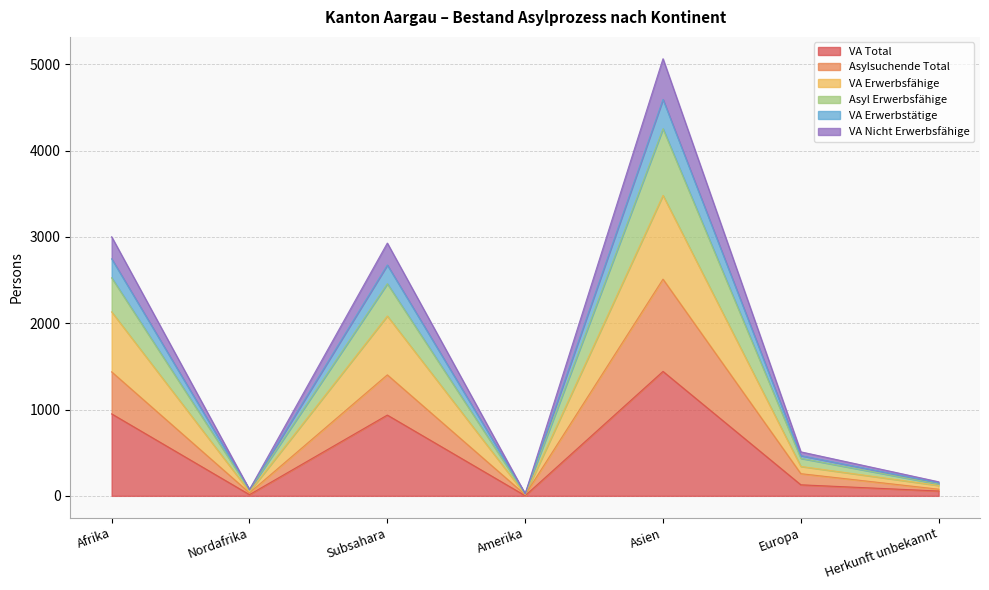

How many lines are shown in the chart?

6